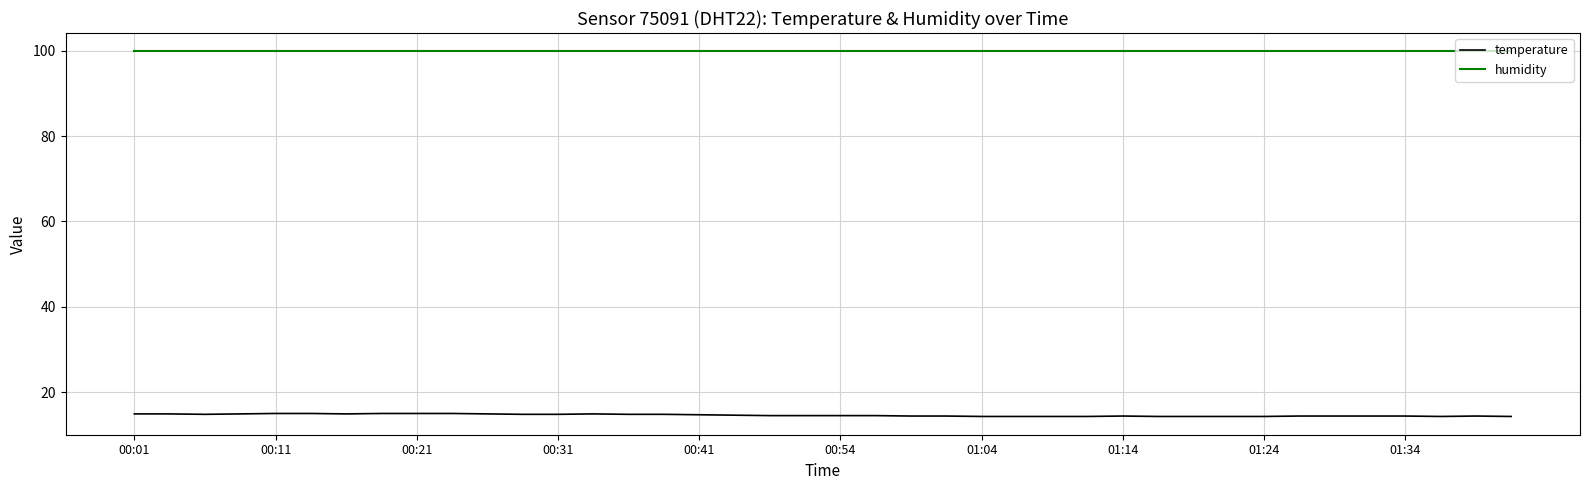

Which series has the largest range (max minus min)?

temperature